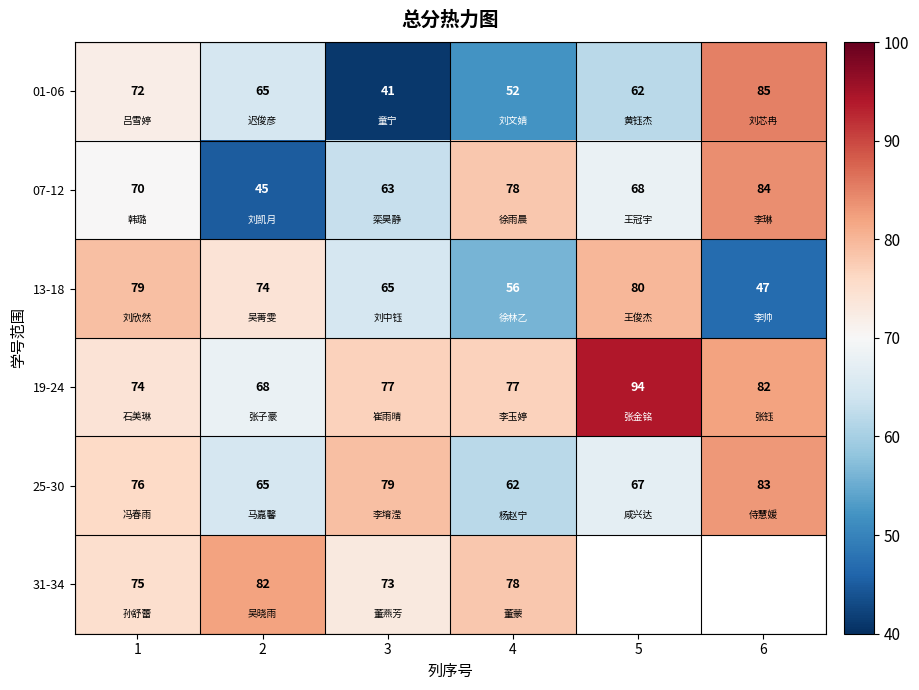

Which category has the highest value in the 25-30 series?

6